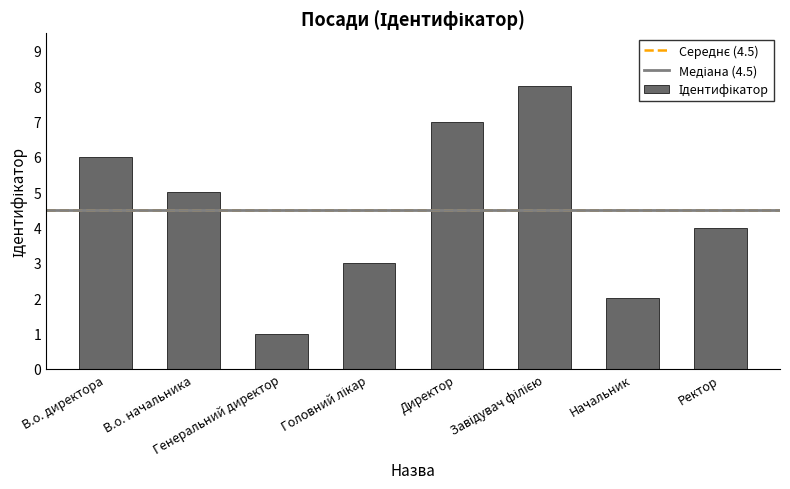

Does the chart contain stacked bars?

No